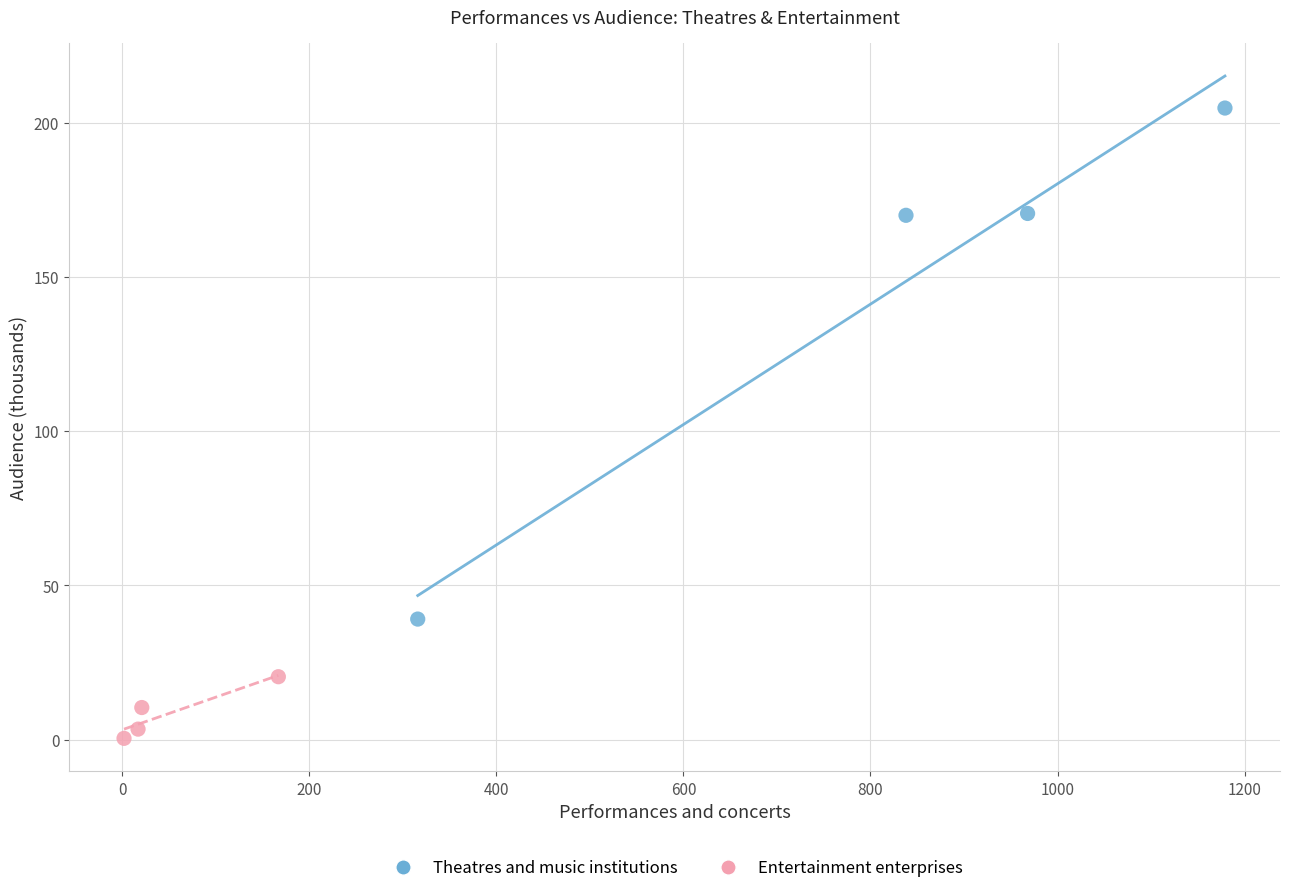

Which series reaches the maximum Y coordinate?

Theatres and music institutions